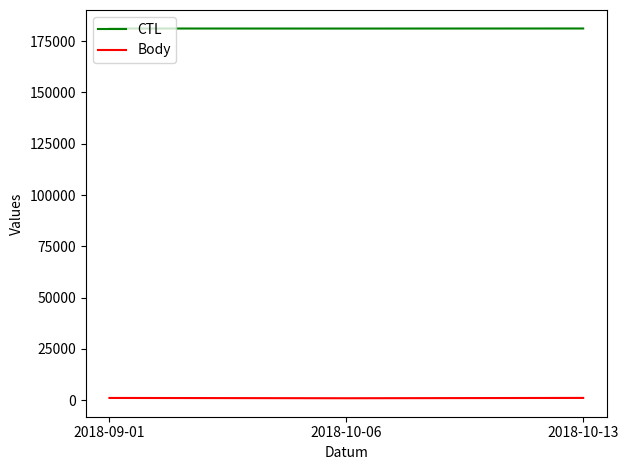

What is the maximum value for CTL?

181141